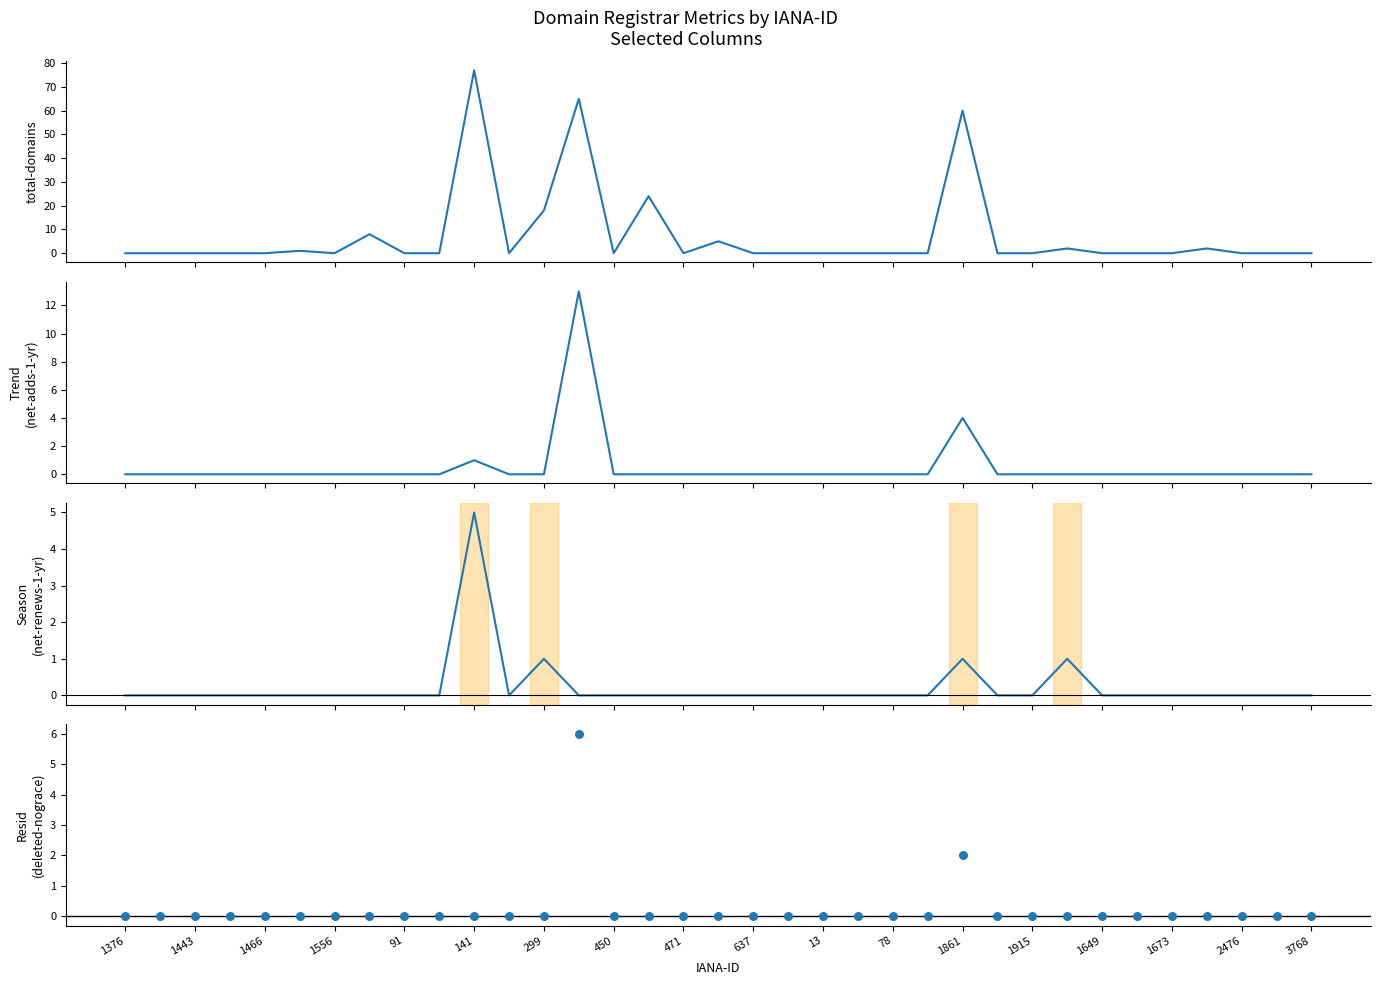

Is the value of net-adds-1-yr at 1466 greater than the value of net-renews-1-yr at 1556?

No